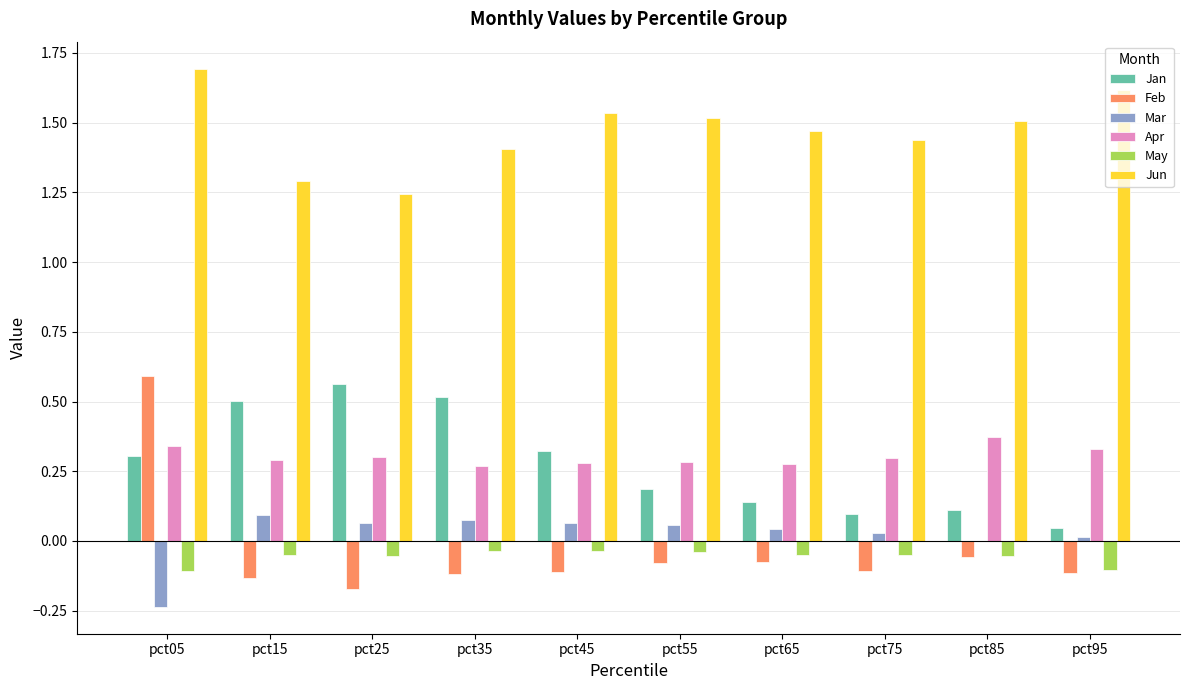

Which series has the largest total across all categories?

Jun